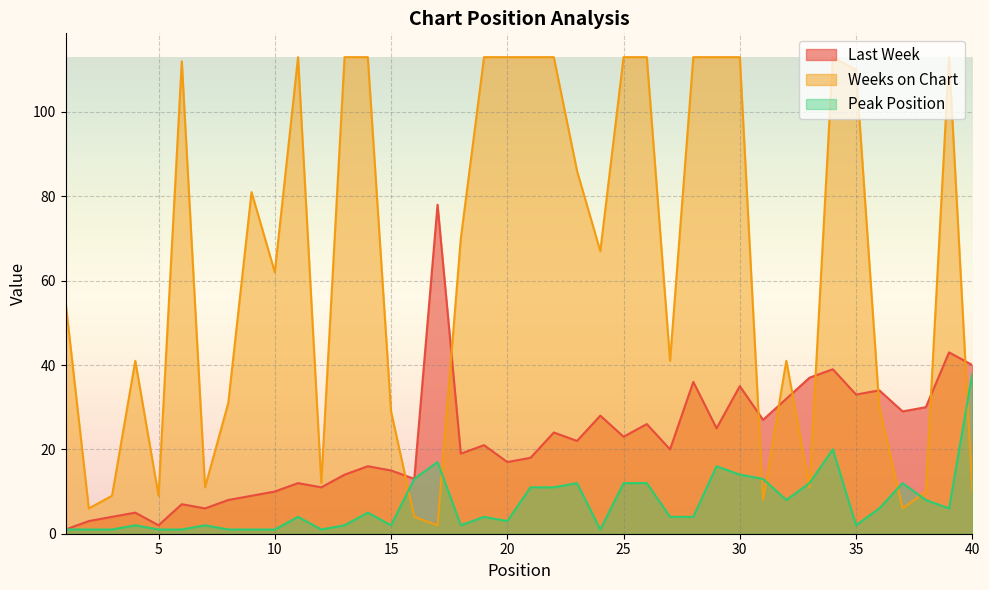

What is the sum of all Peak Position values?

287